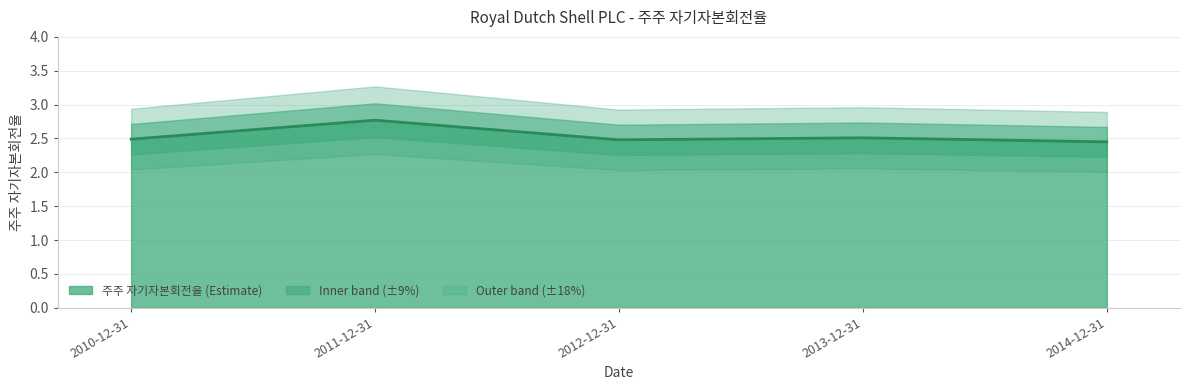

At which label is the value closest to 2?

2014-12-31